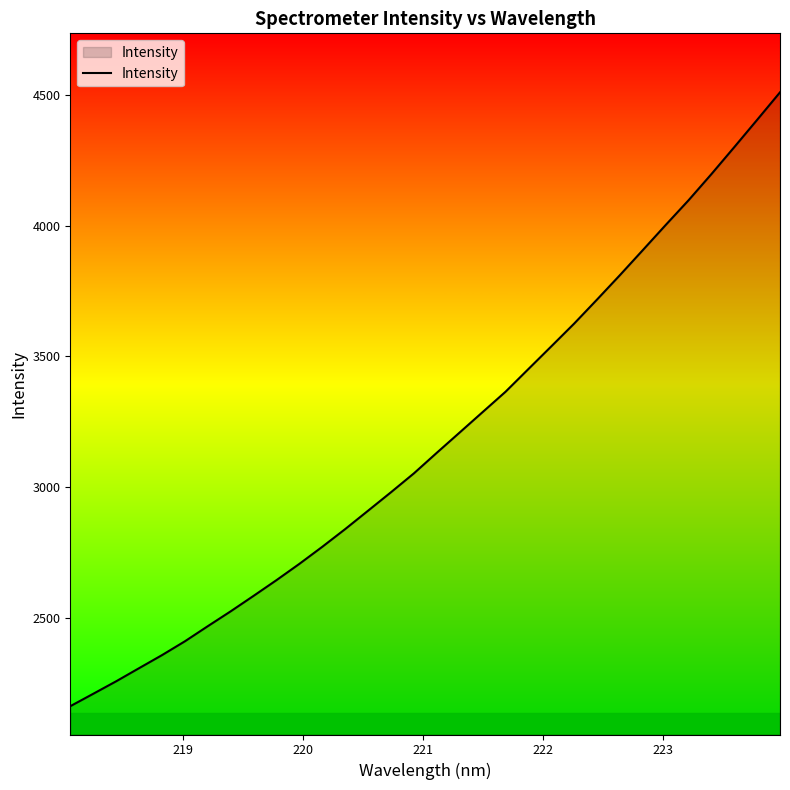

What is the difference between the maximum and minimum values?

2346.1